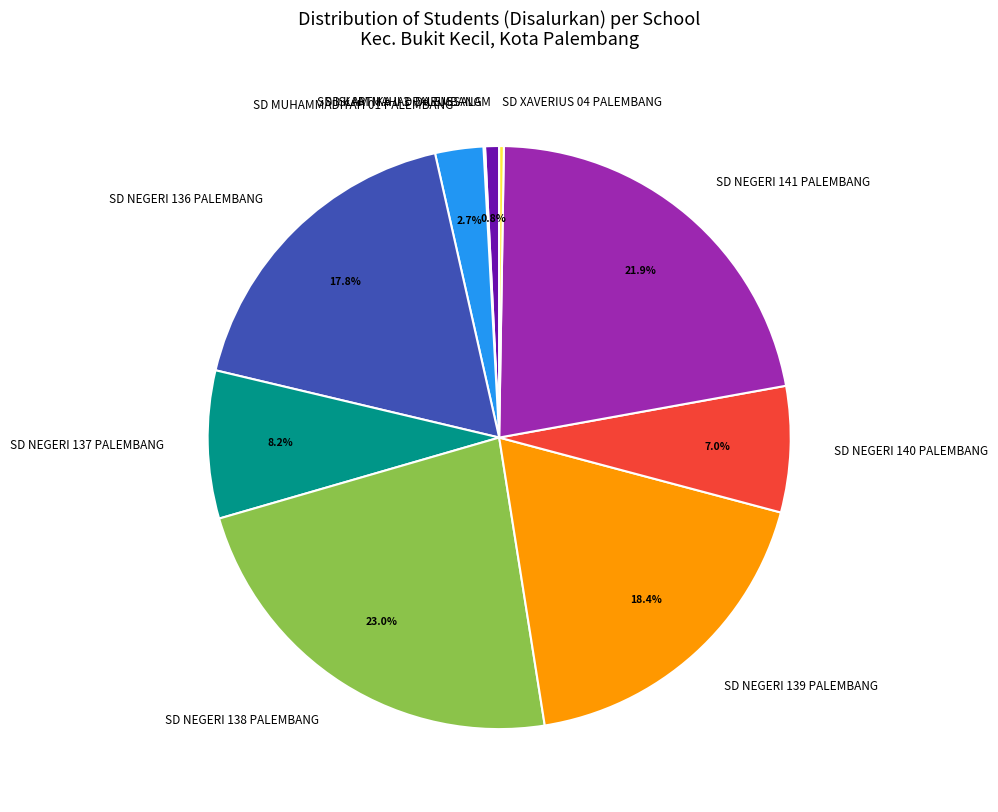

To the nearest percent, what portion does SD NEGERI 136 PALEMBANG represent?

18%